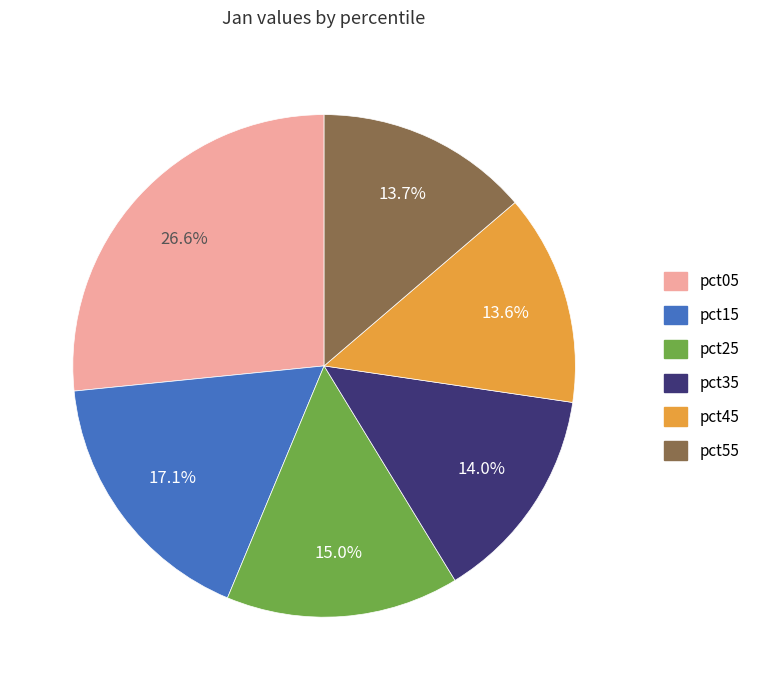

Is there any slice that represents more than half of the pie?

No